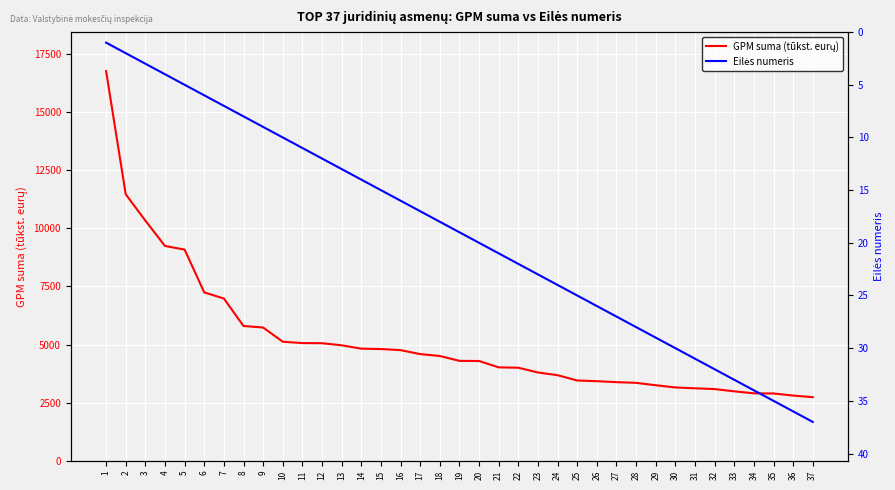

At which label does Eilės numeris first exceed 19?

20